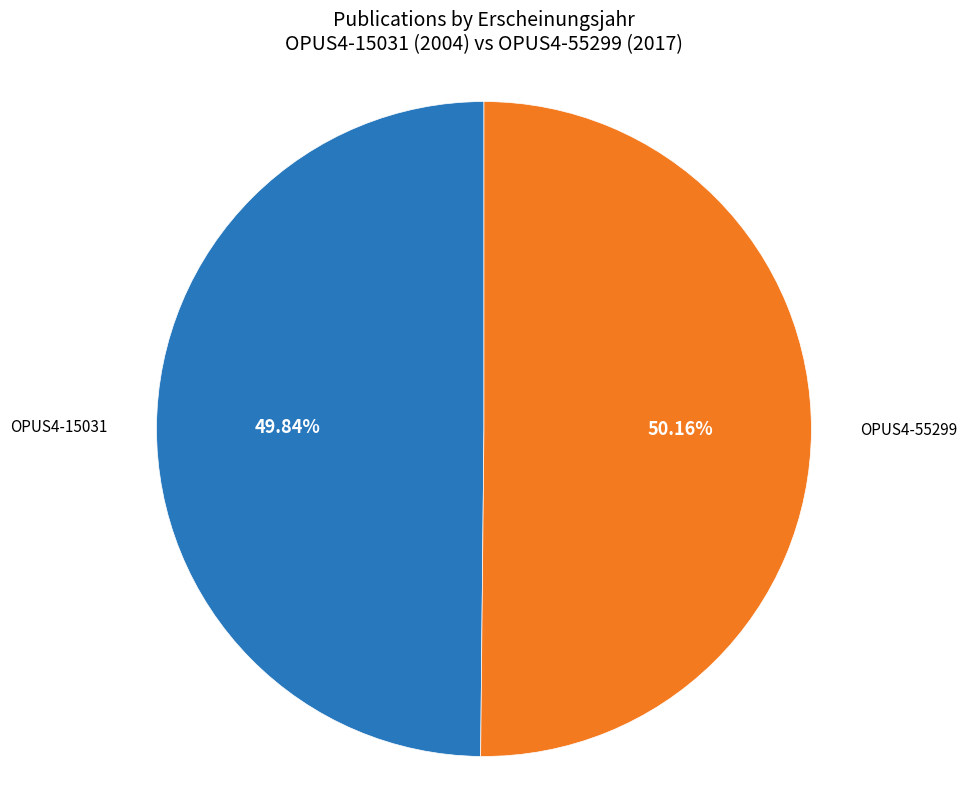

Count the number of slices in the pie.

2